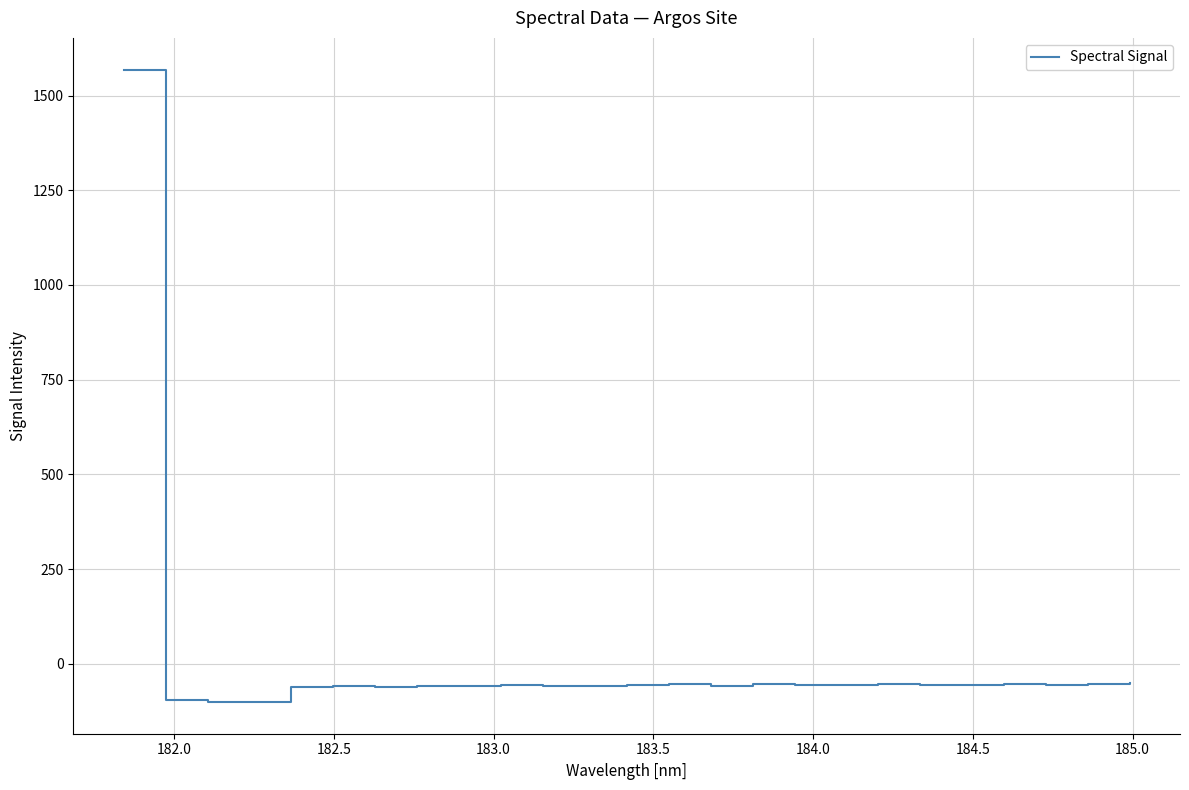

What is the minimum value shown in the chart?

-101.1